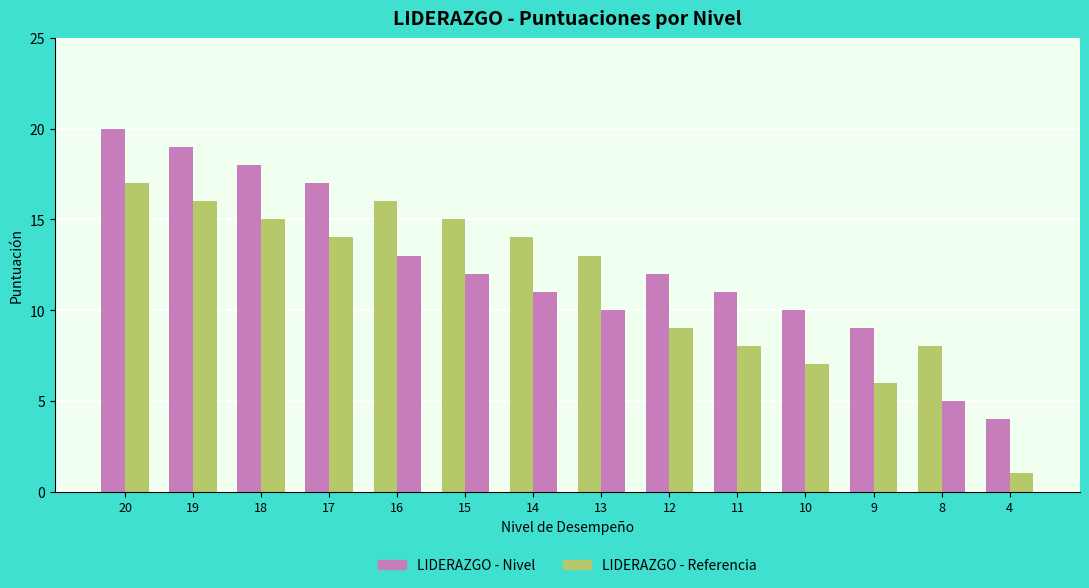

The value at 4 is 4. True or false?

True